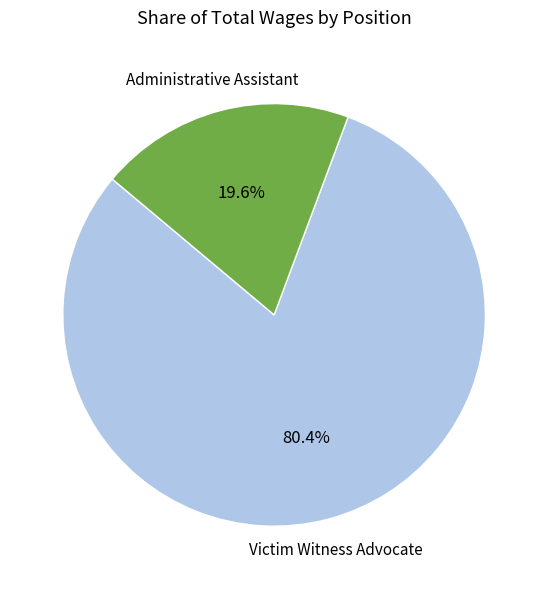

Which category accounts for the majority?

Victim Witness Advocate